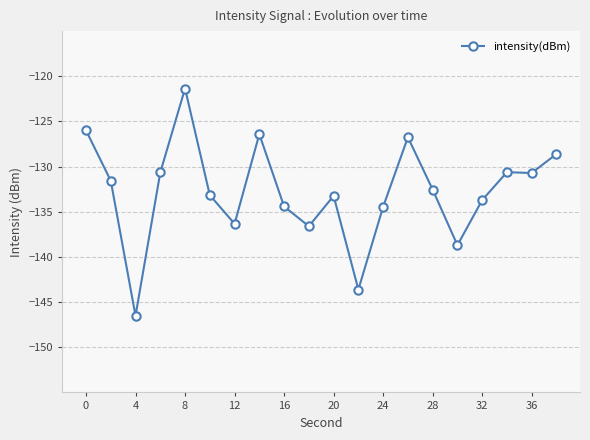

What is the difference between the maximum and second lowest values?

22.3